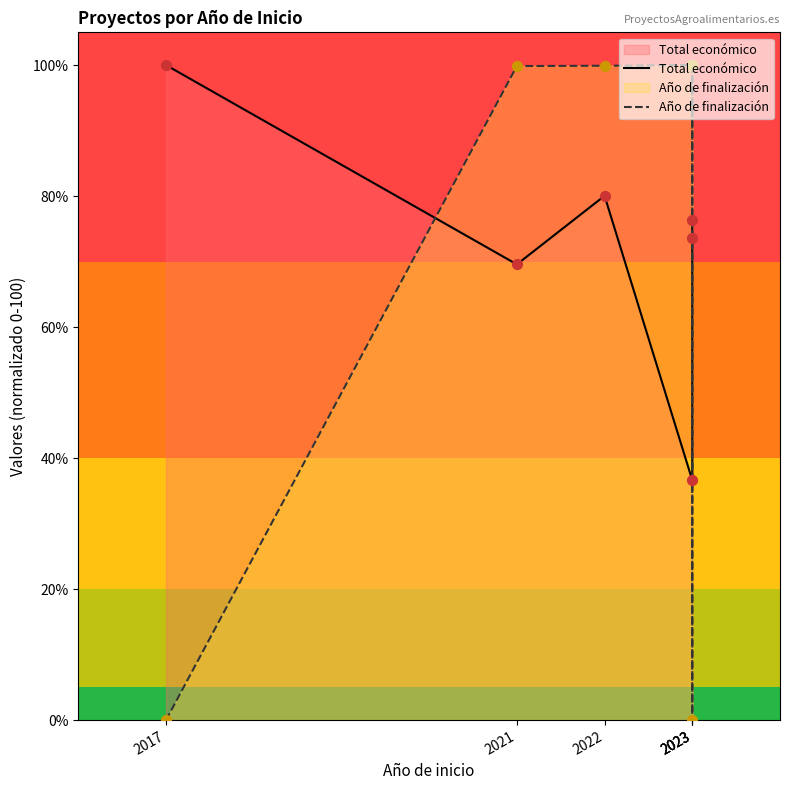

Which series has the widest spread of Y values?

Año de finalización